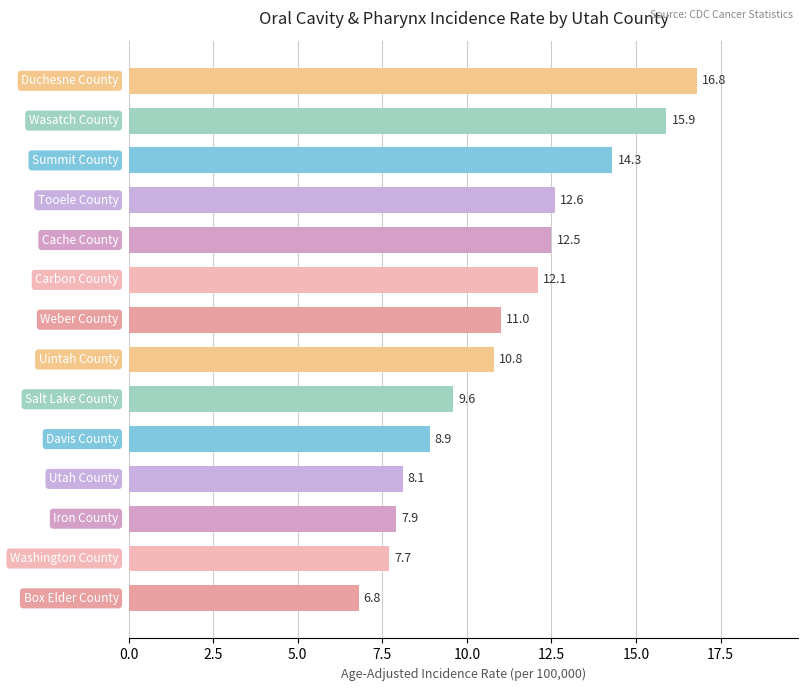

How many data points does each series have?

14